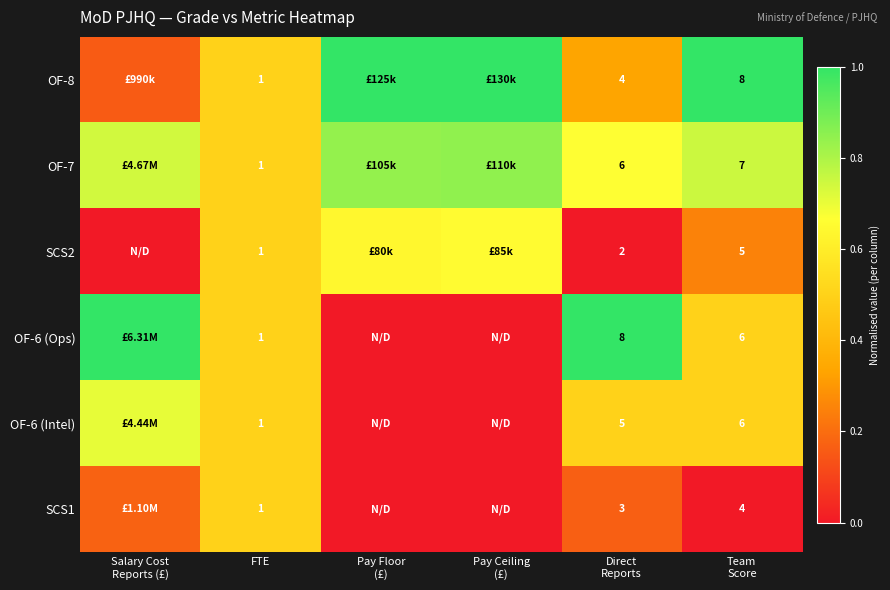

What is the sum of all OF-8 values?

4.0